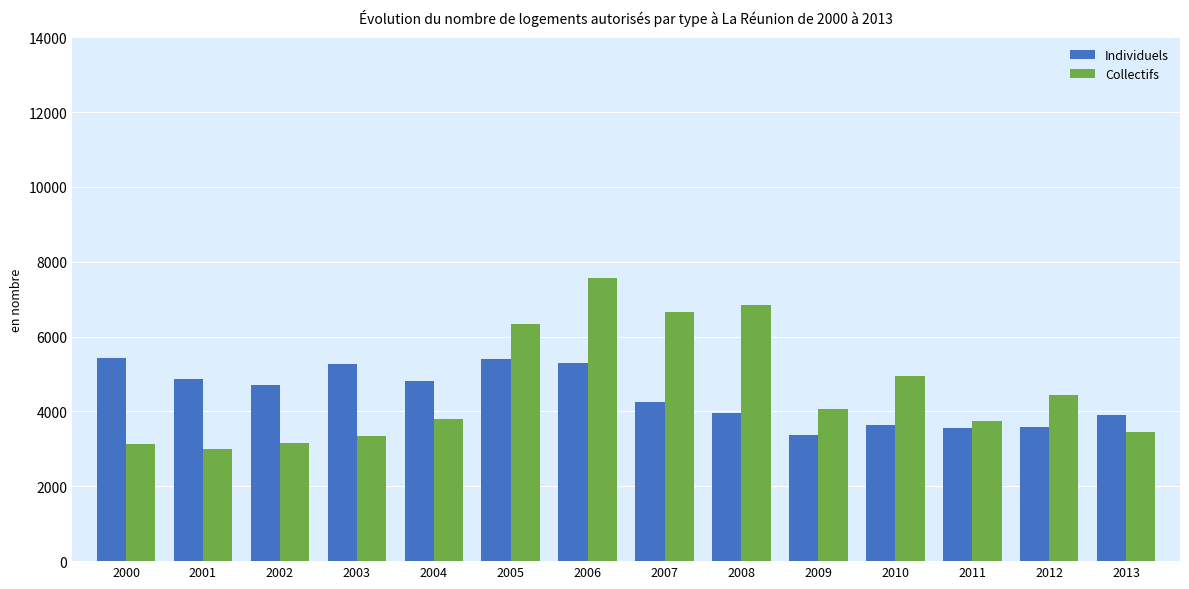

Which category has the lowest value in the Individuels series?

2009